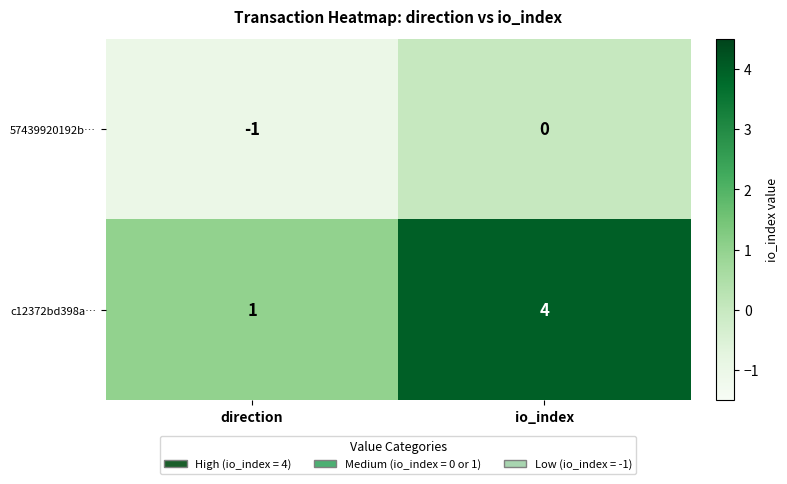

Reading right to left, list all the values displayed in this chart.

57439920192b…: 0	-1
c12372bd398a…: 4	1